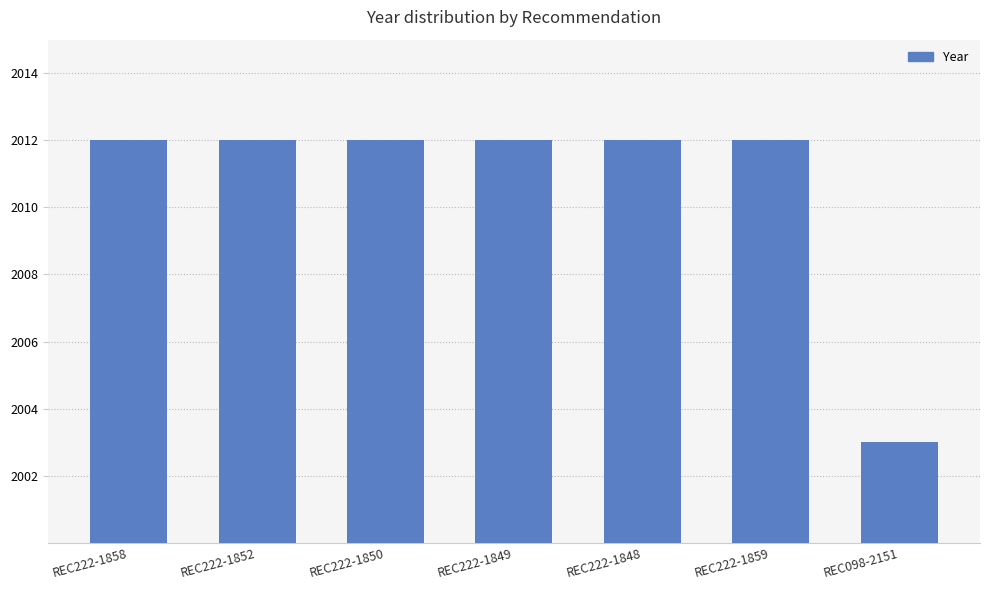

What is the label of the 5th bar from the left?

REC222-1848